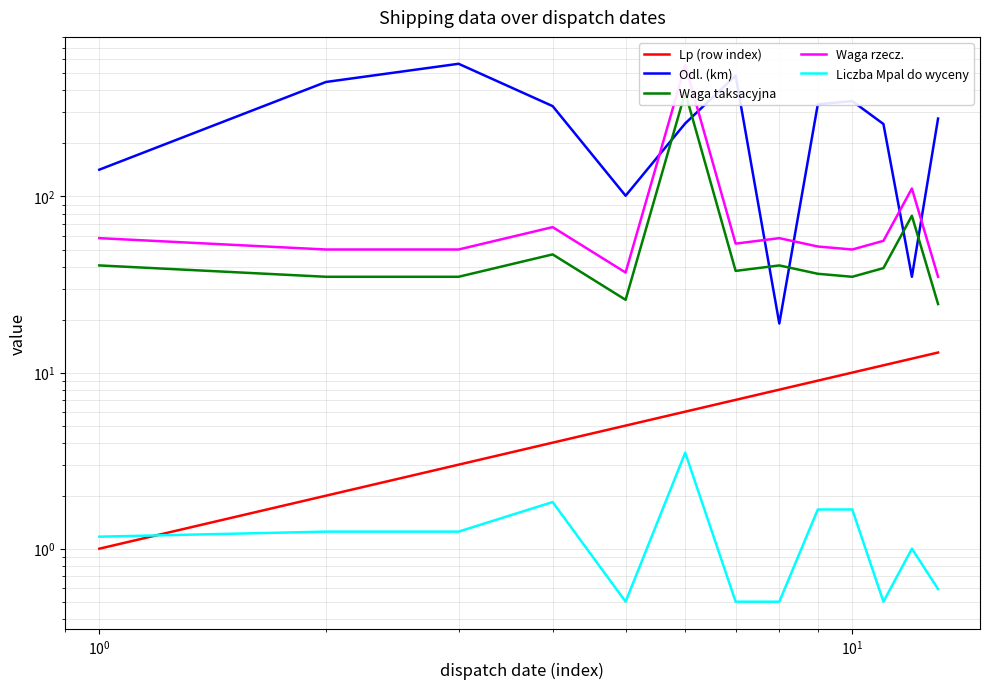

Does the chart display data point markers on the line(s)?

No